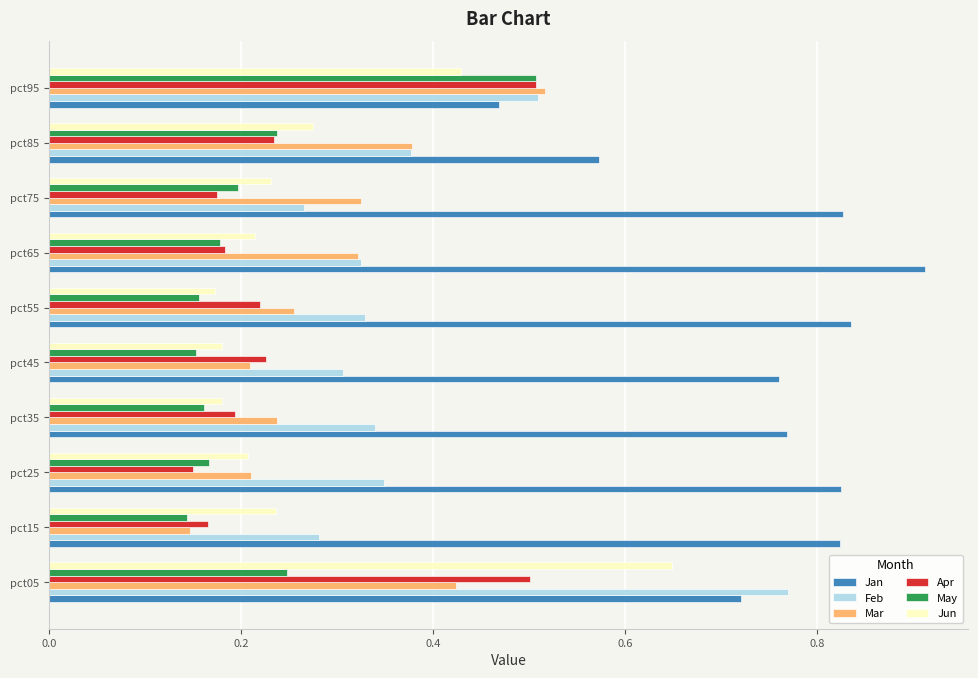

The value of Jun at pct35 is 0.2. True or false?

True